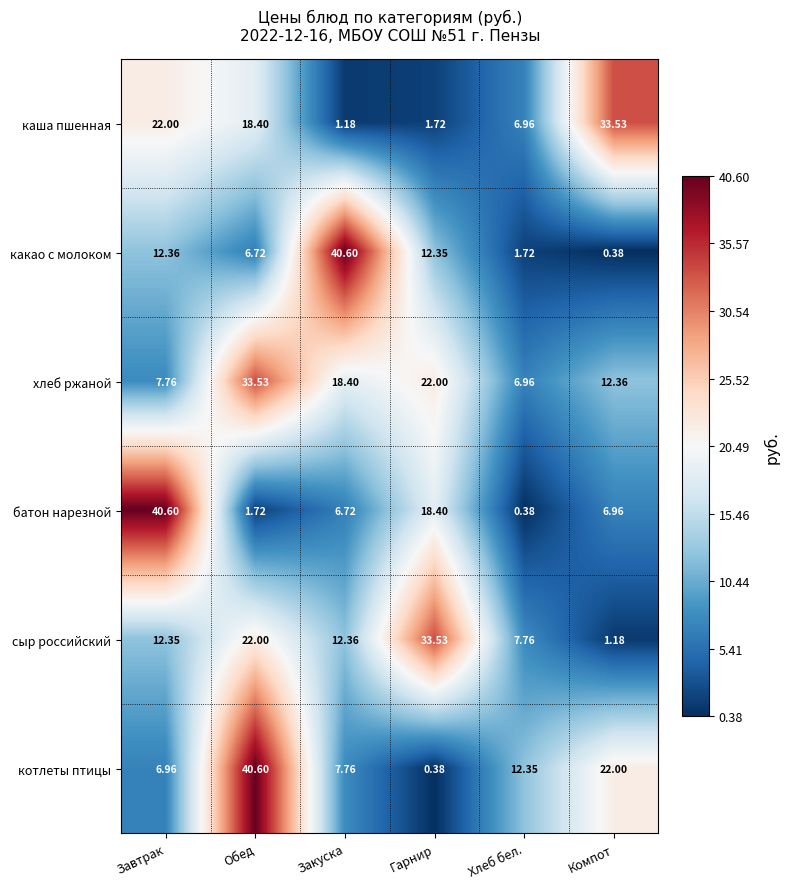

How many values in the батон нарезной series exceed 6?

4